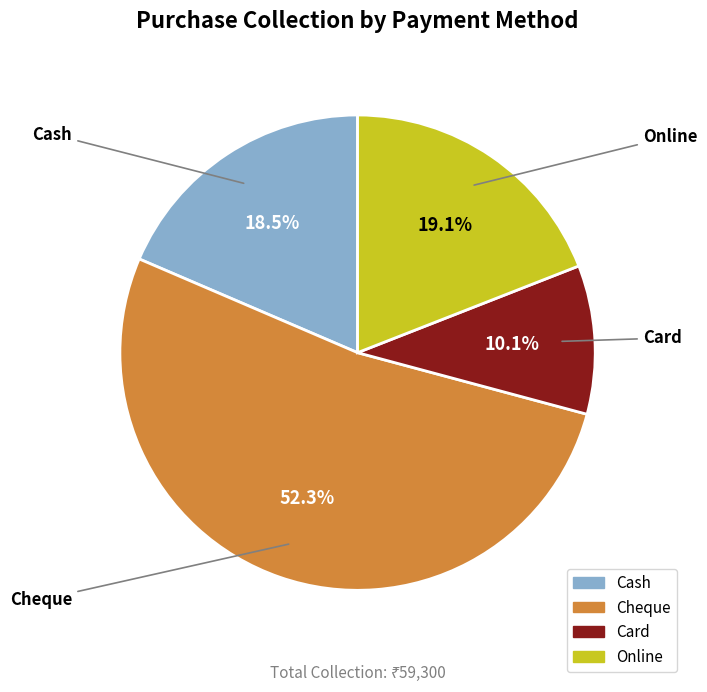

Which category has the biggest portion of the pie?

Cheque